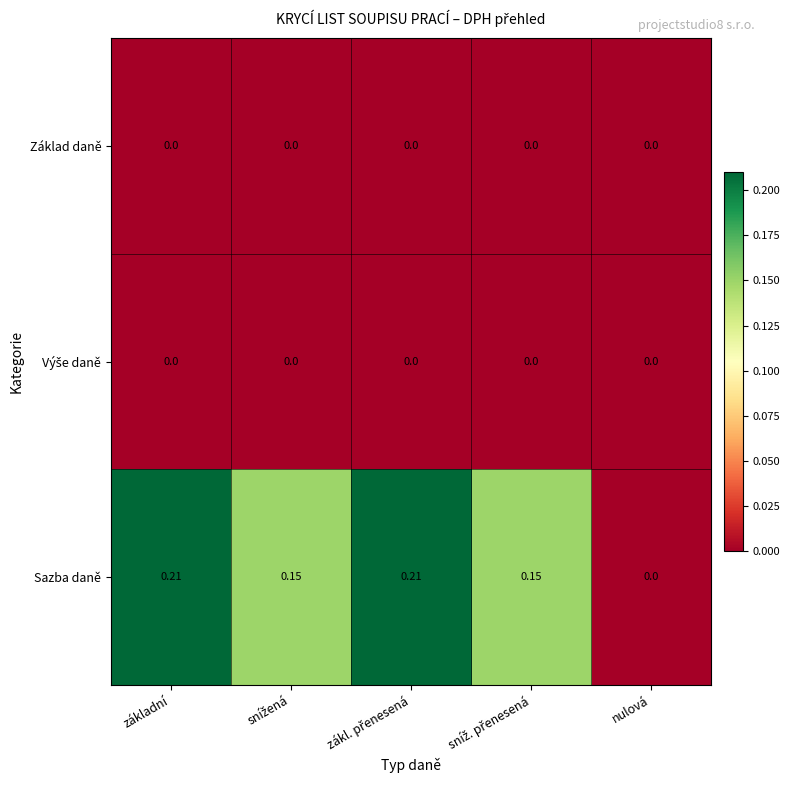

Where is Sazba daně nearest to the value 0?

nulová